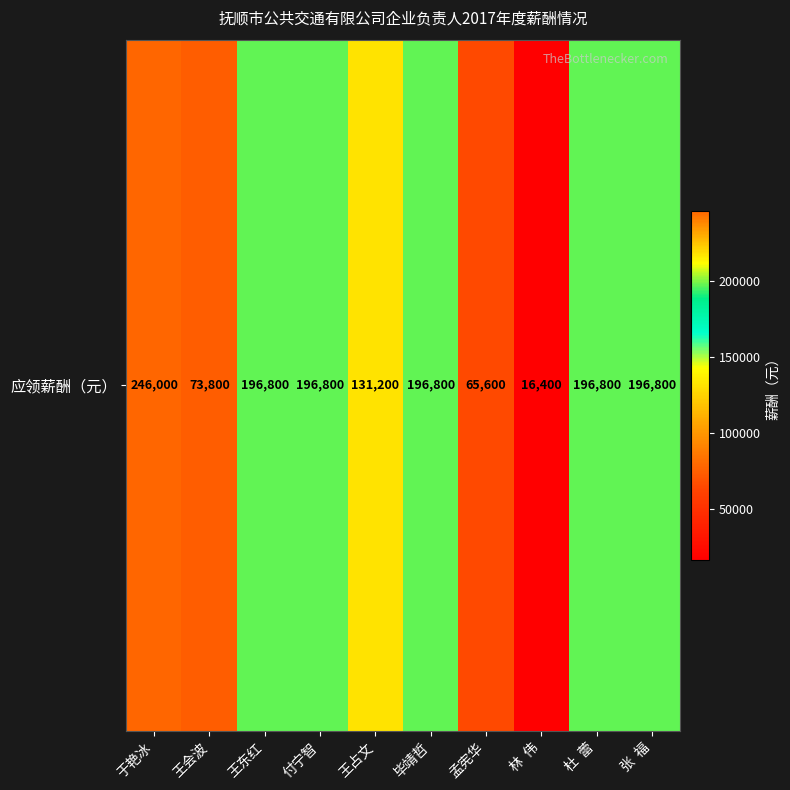

What is the sum of all values?

1517000